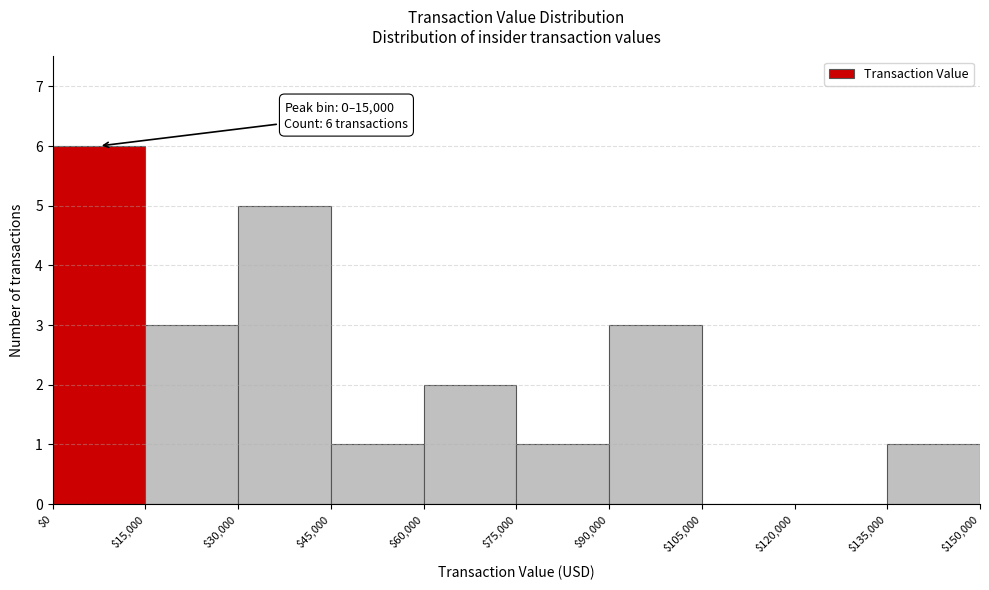

Which range on the x-axis has the tallest bar?

$0 to $15,000